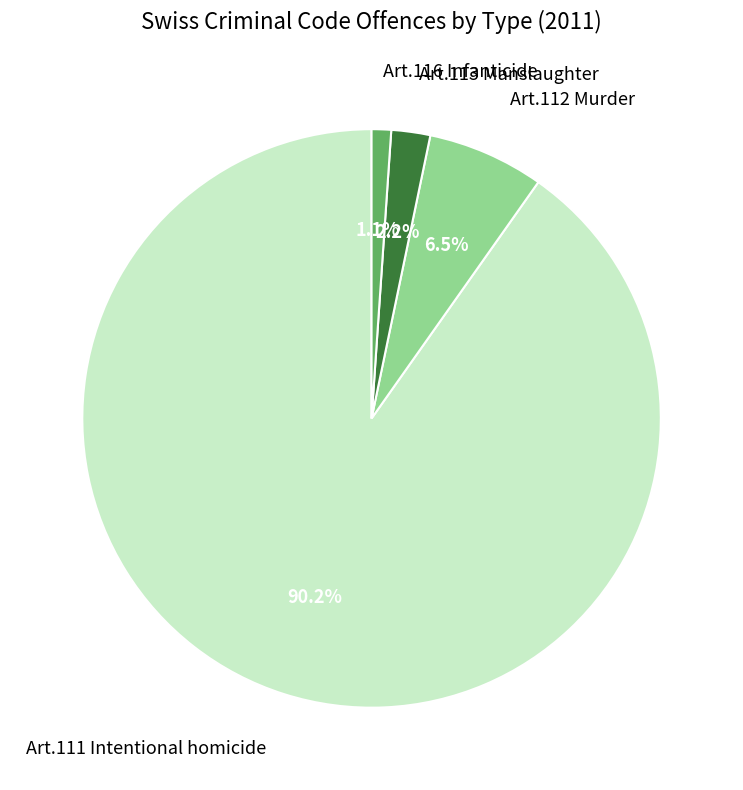

Is there any slice that represents more than half of the pie?

Yes